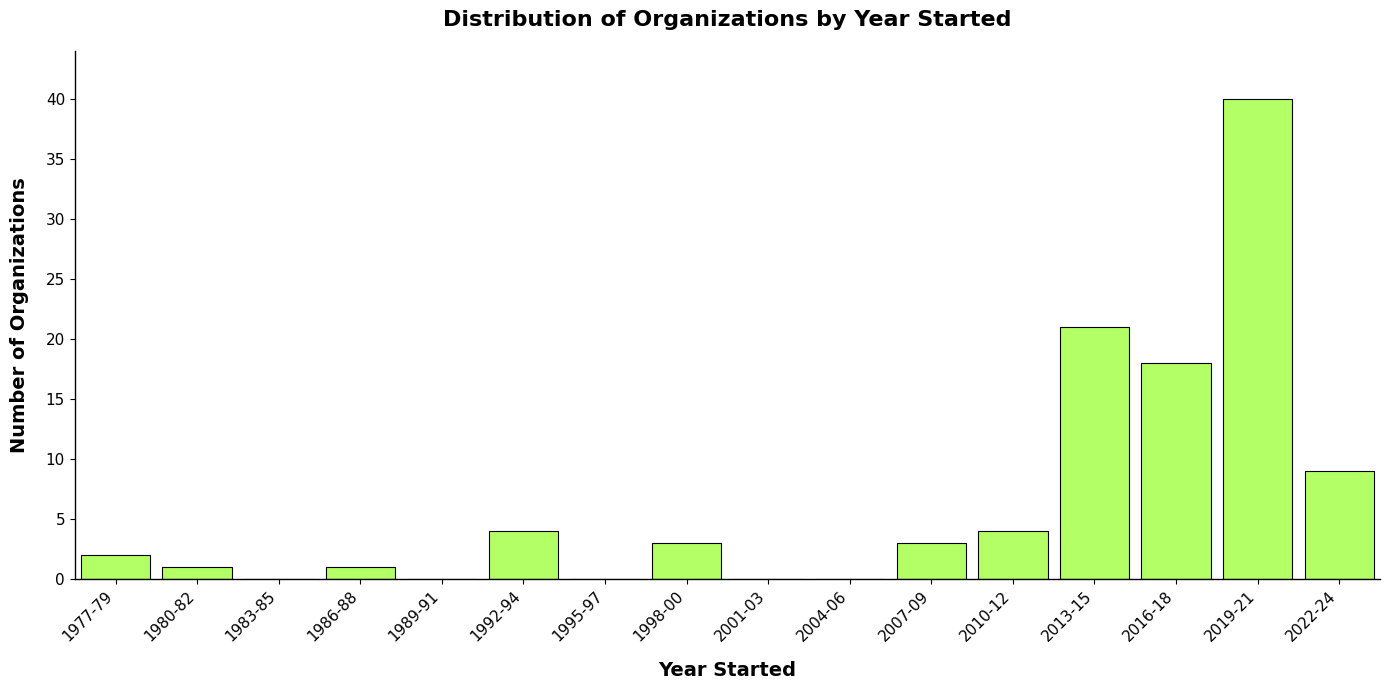

Reading left to right, transcribe all the data shown in this chart.

1977-79=2	1980-82=1	1983-85=0	1986-88=1	1989-91=0	1992-94=4	1995-97=0	1998-00=3	2001-03=0	2004-06=0	2007-09=3	2010-12=4	2013-15=21	2016-18=18	2019-21=40	2022-24=9